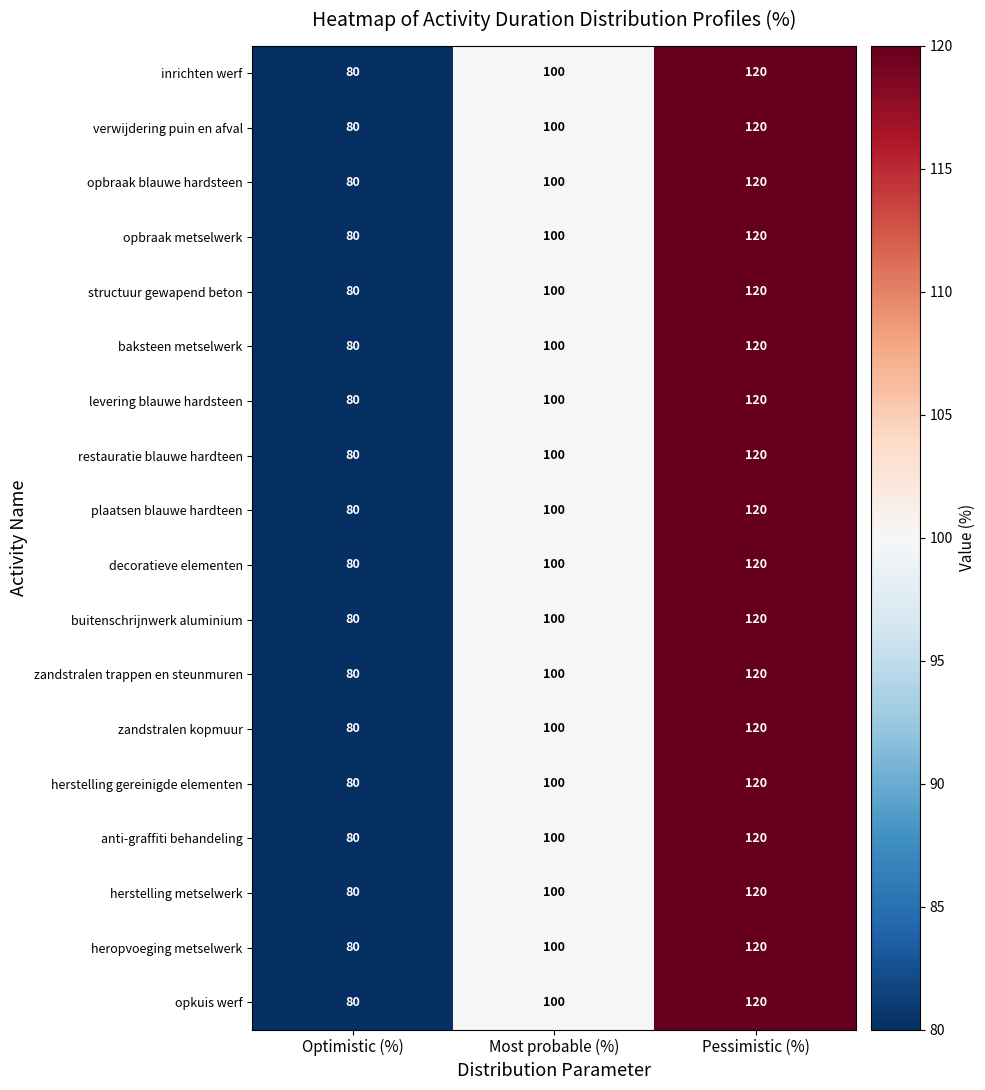

What is the sum of the opkuis werf values at Most probable (%) and Pessimistic (%)?

220